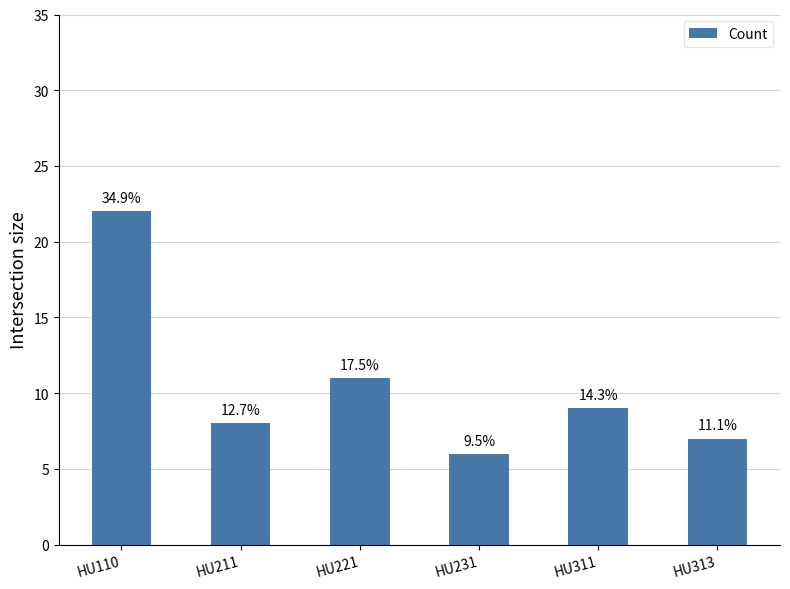

Rank the categories by value from highest to lowest.

HU110, HU221, HU311, HU211, HU313, HU231